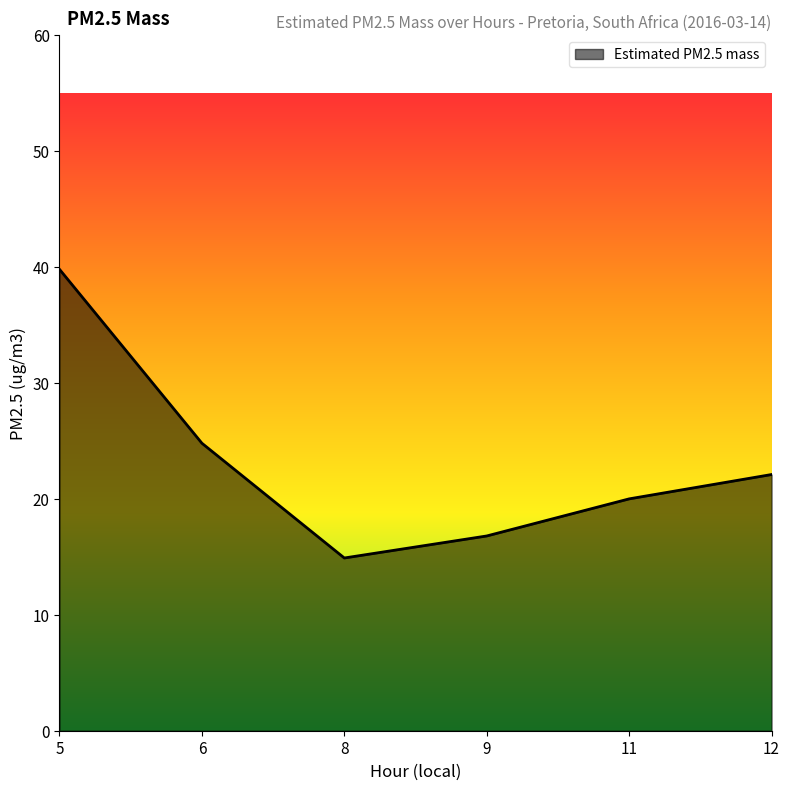

What is the sum of all values?

138.4